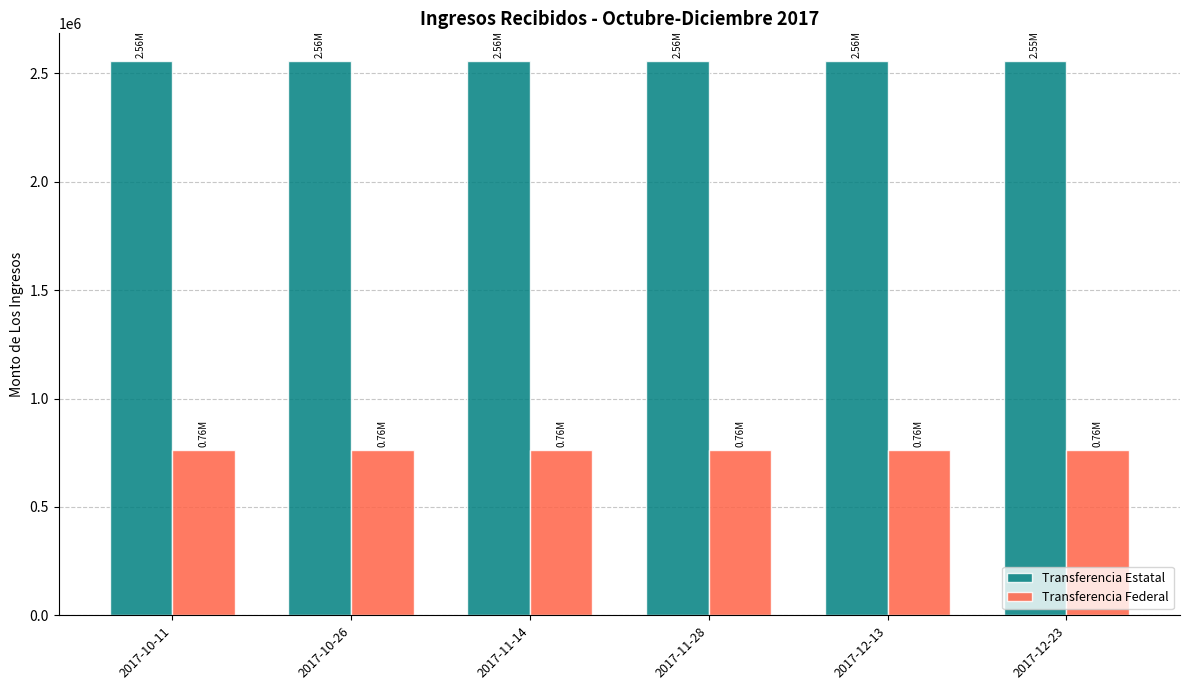

What are all the series names shown in the legend?

Transferencia Estatal, Transferencia Federal